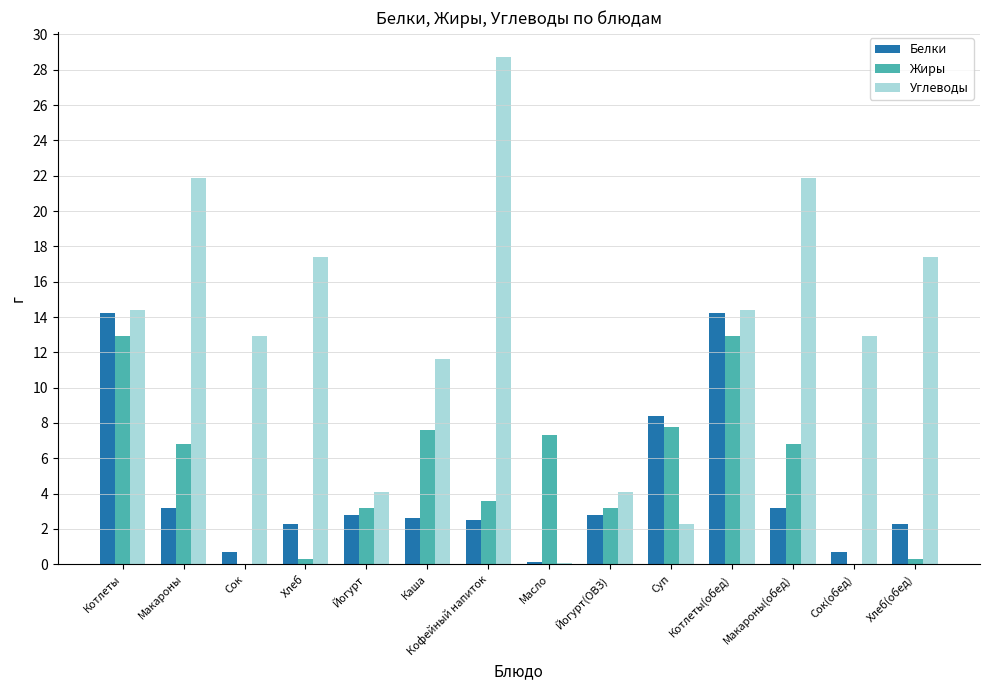

Between Котлеты and Суп, which series saw the biggest shift?

Углеводы